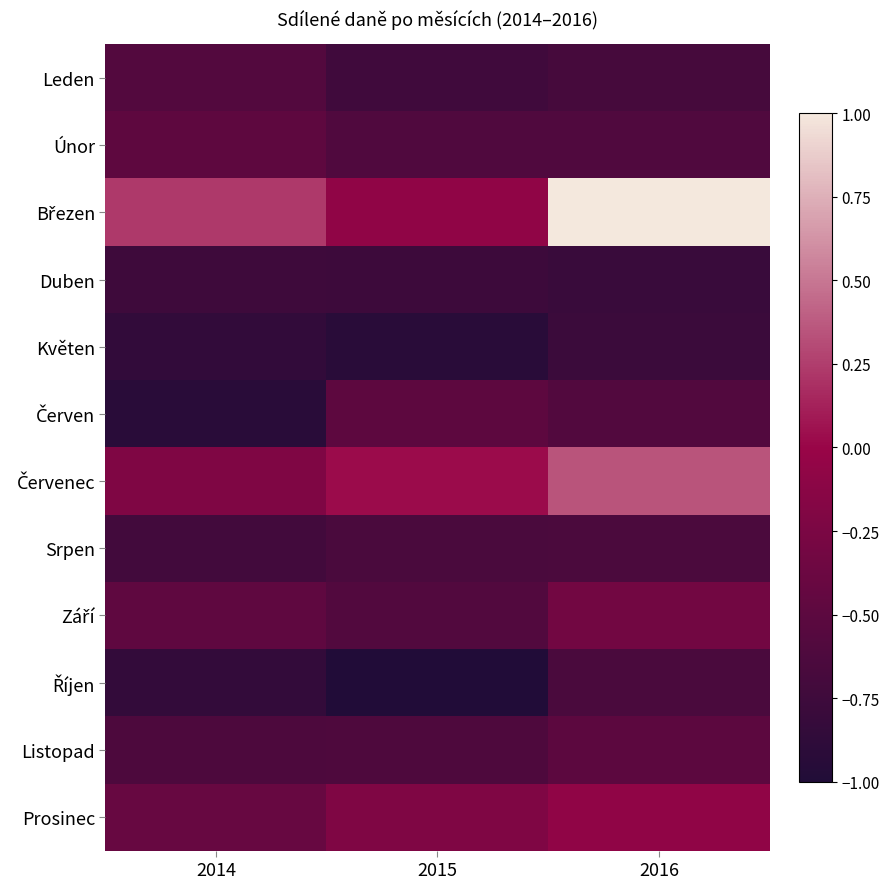

Between 2014 and 2016, which series saw the biggest shift?

Březen